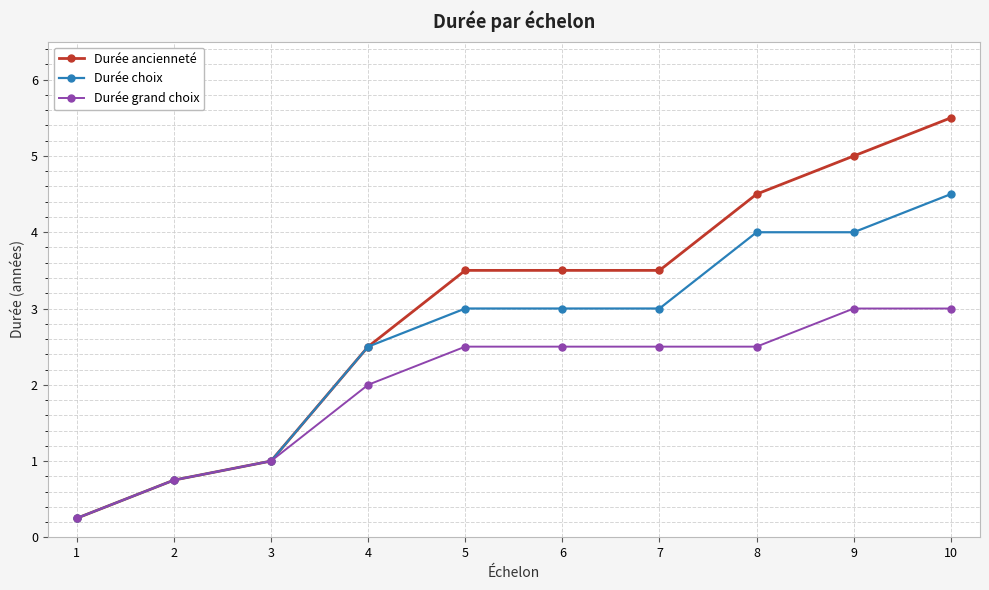

At which label is Durée choix closest to 2?

4